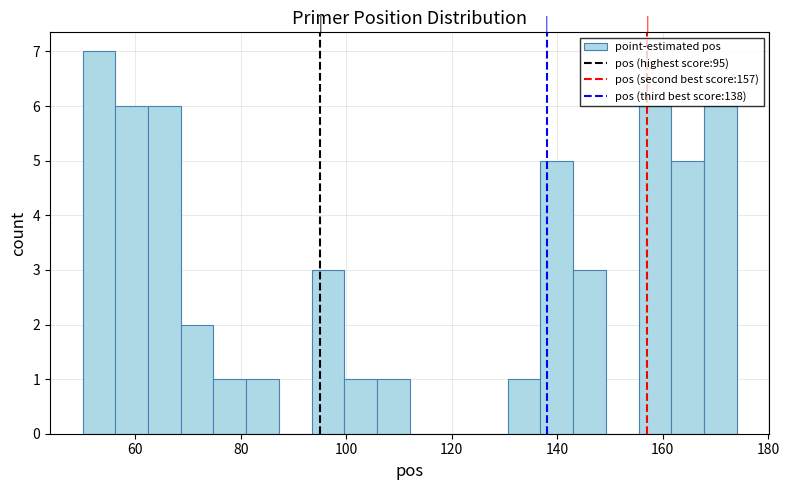

Around what value on the x-axis is the tallest bar? Give the approximate position of its centre, as read against the axis.

54